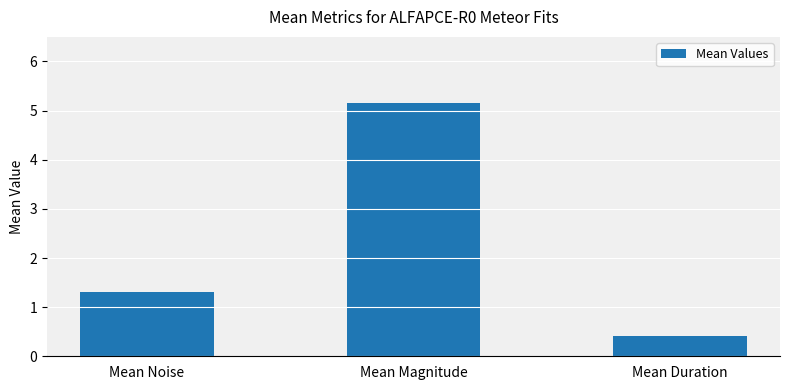

How many categories are shown in the chart?

3